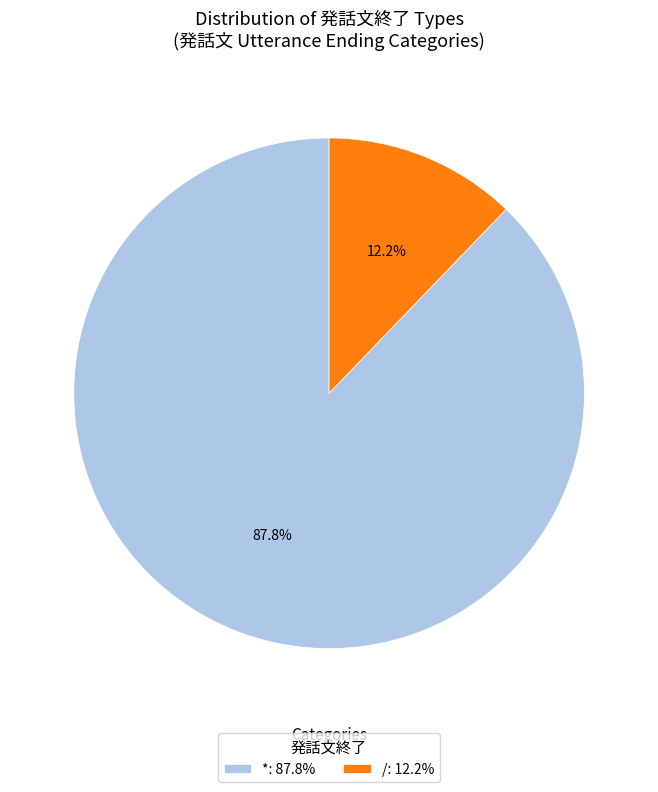

Do / and * together represent more than half of the pie?

Yes